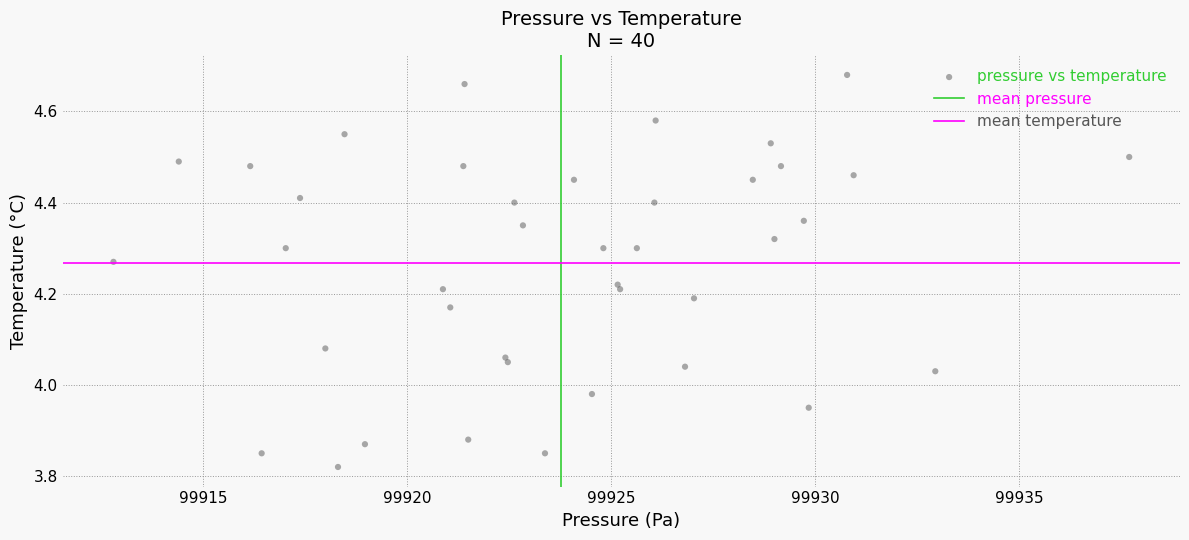

What is the range of X values (max minus min)?

24.9